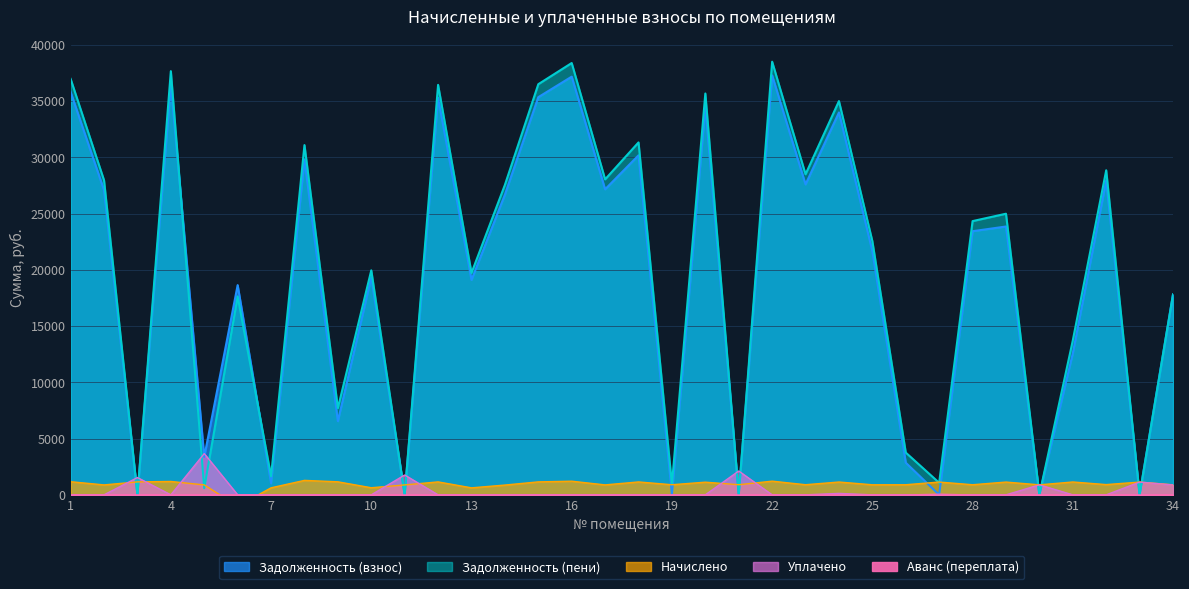

Where is the first local maximum for Начислено?

4